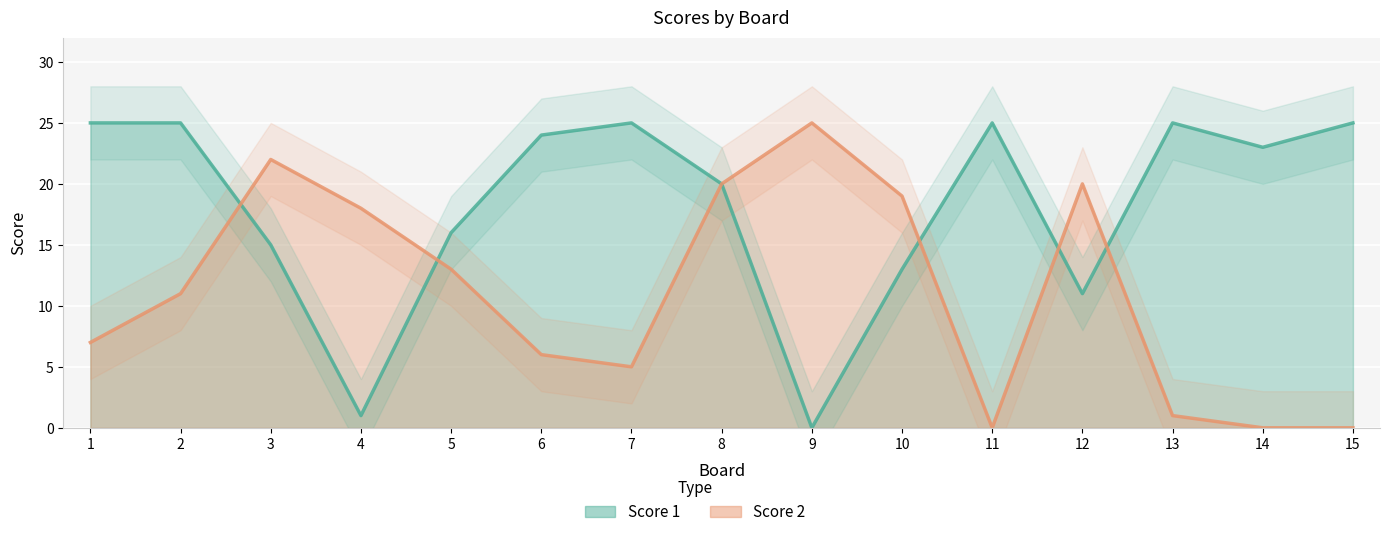

Is the value of Score 1 at 12 greater than the value of Score 2 at 2?

No